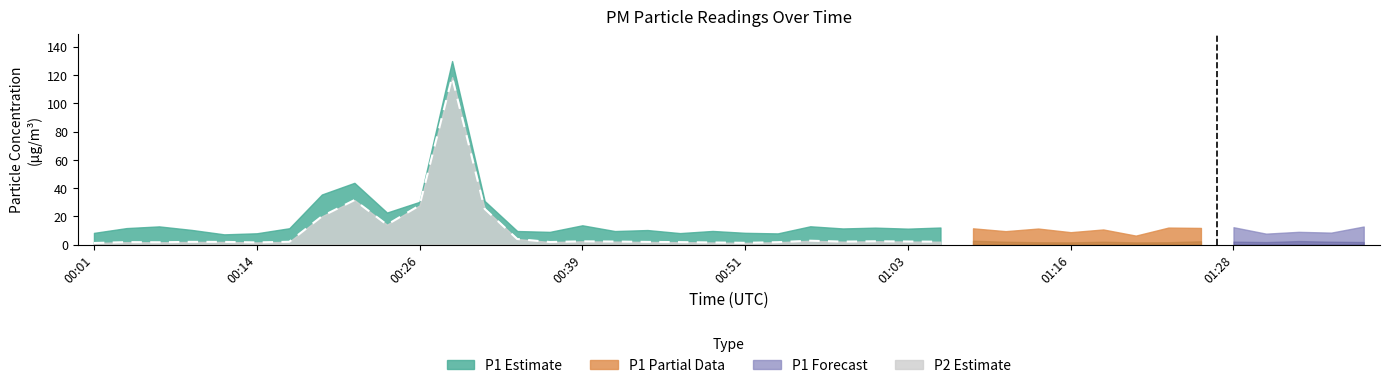

Does the chart have visible grid lines?

No